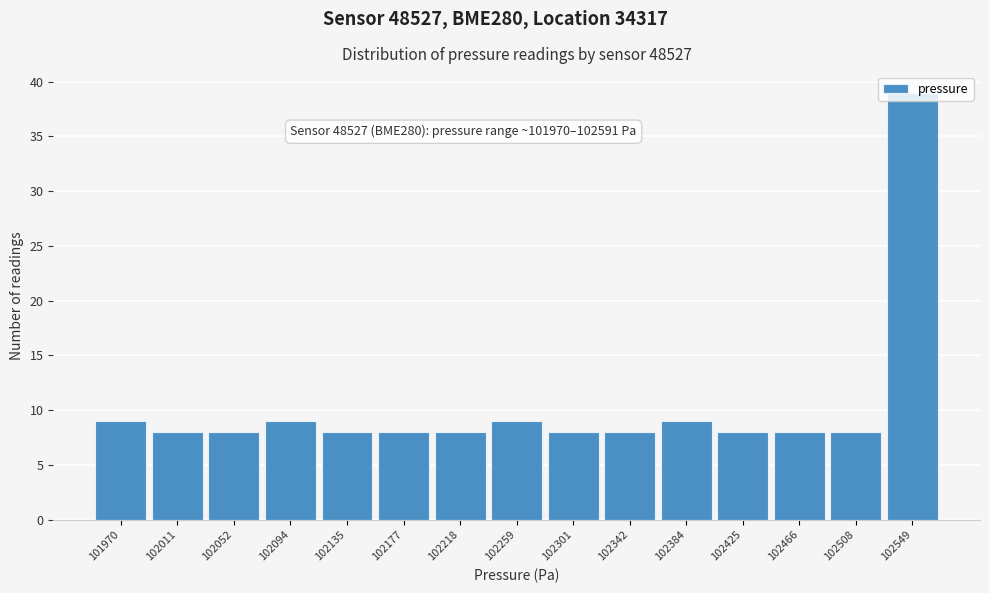

Between 102301 and 102094, which is larger?

102094